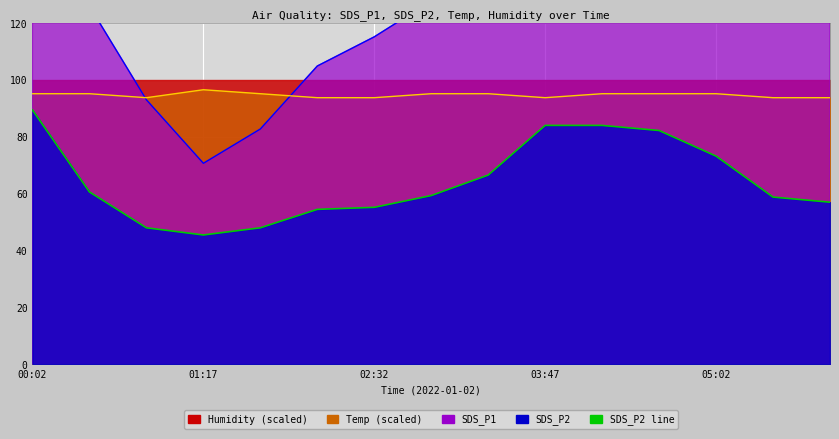

What is the sum of all Temp line values?

1421.0